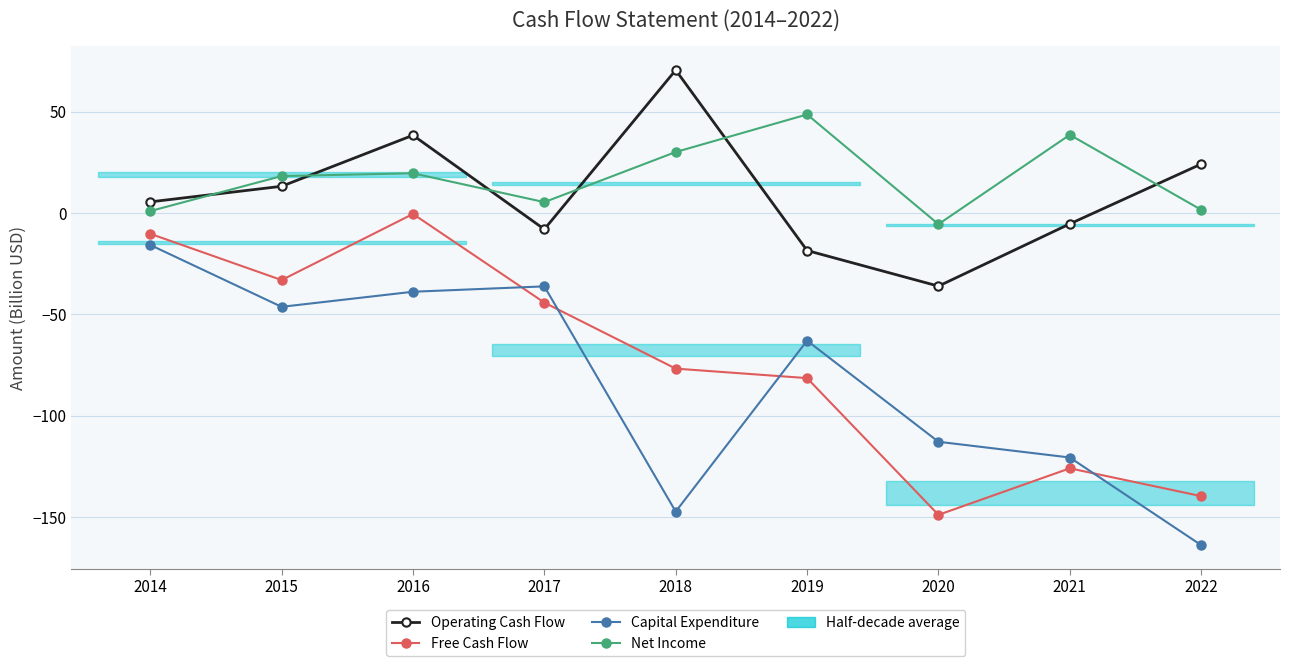

True or false: Operating Cash Flow and Free Cash Flow cross at least once.

False